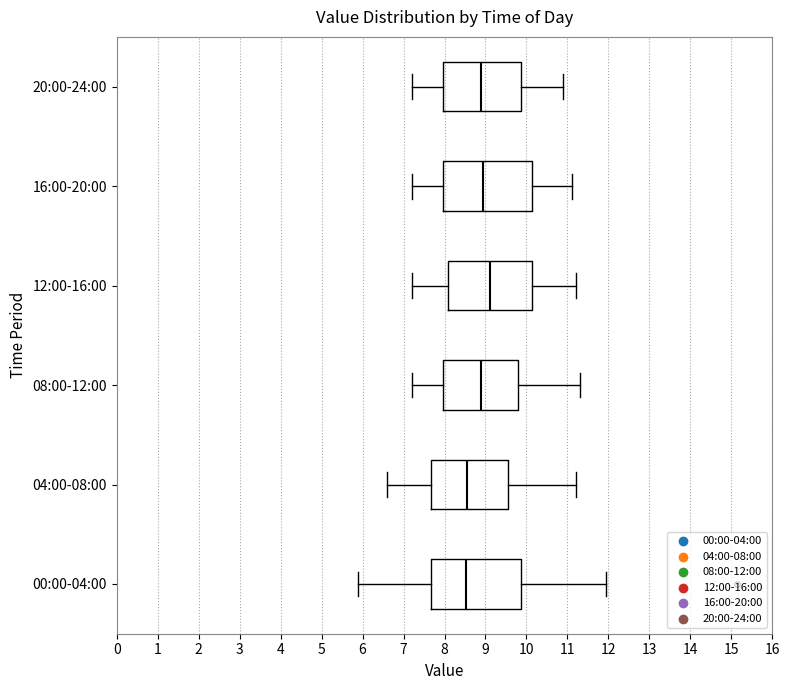

Where is the left edge of the box for 00:00-04:00 on the x-axis? The values are not printed on the chart, so give them approximately, as read against the axis.

7.7